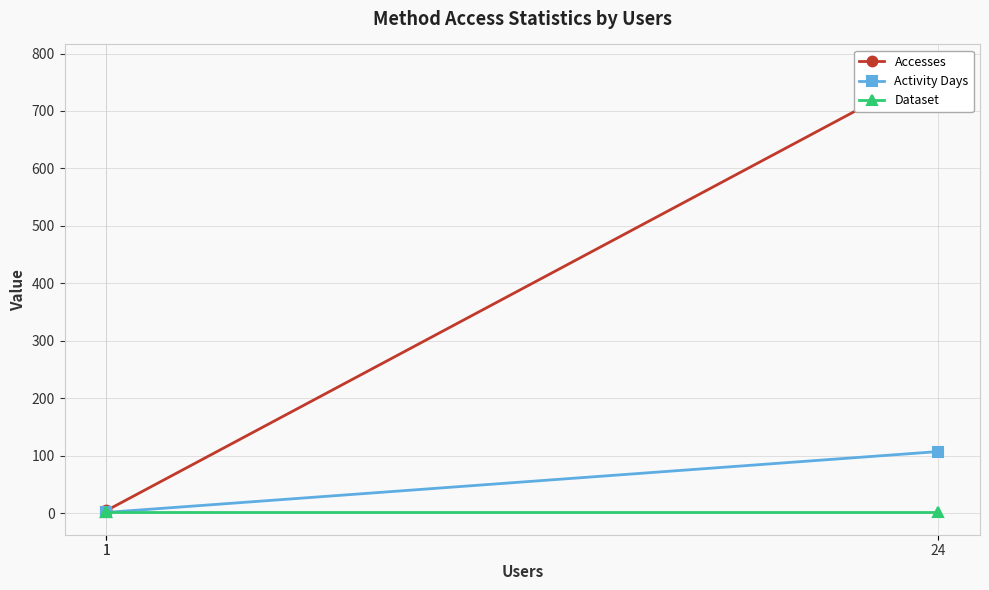

At which label is Dataset closest to 1?

24